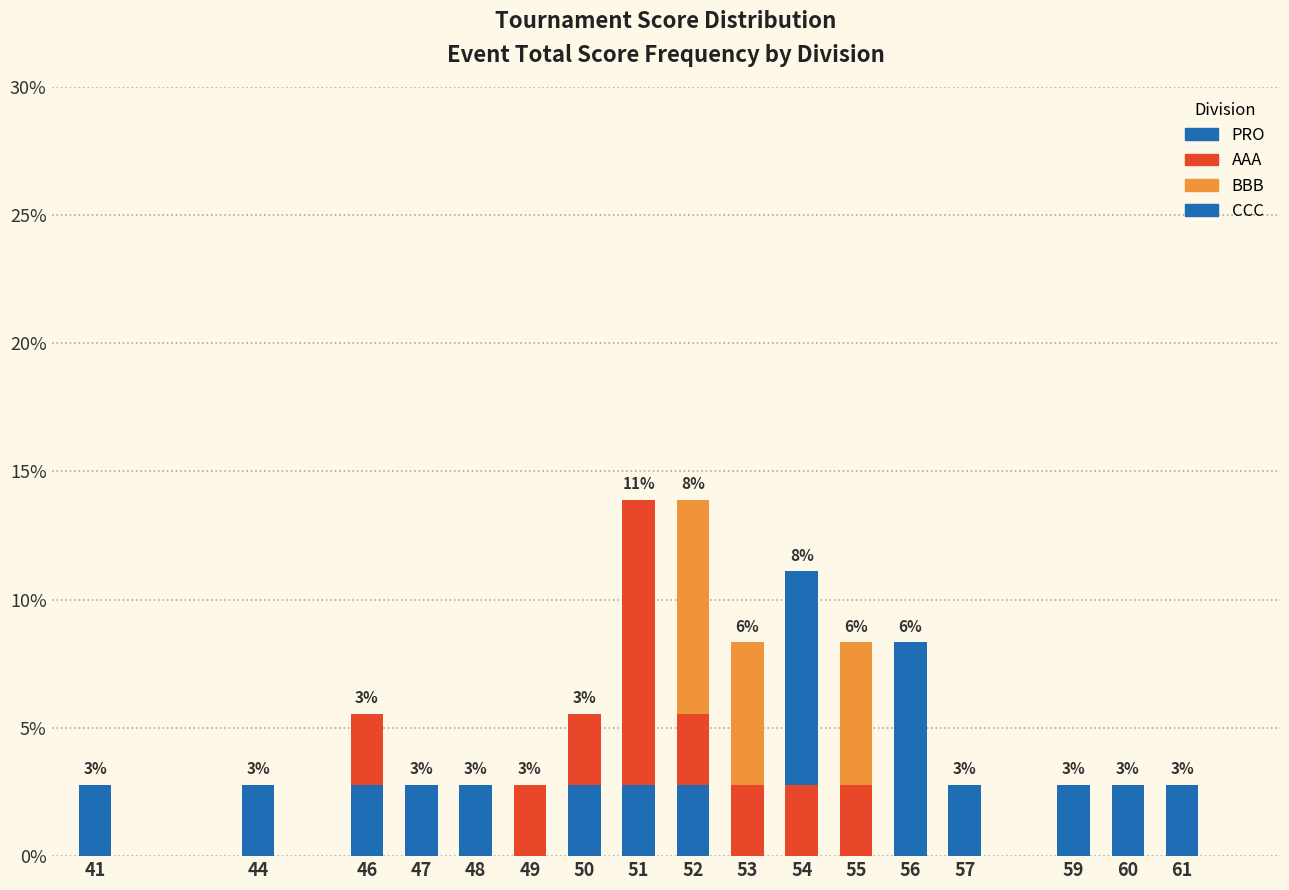

What is the difference between the maximum and minimum values in the AAA series?

11.1